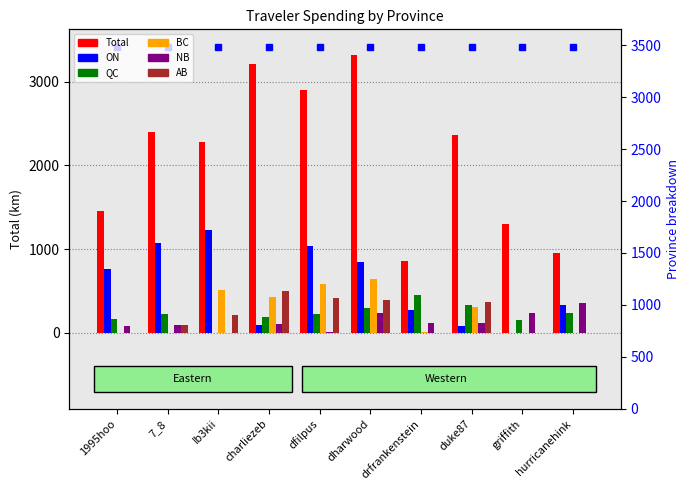

What is the sum of all BC values?

2491.0